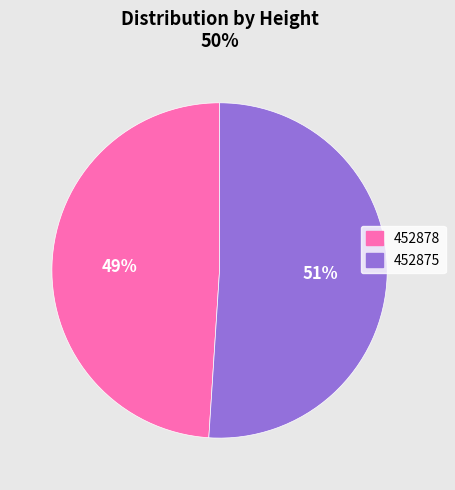

Which category has the biggest portion of the pie?

452875